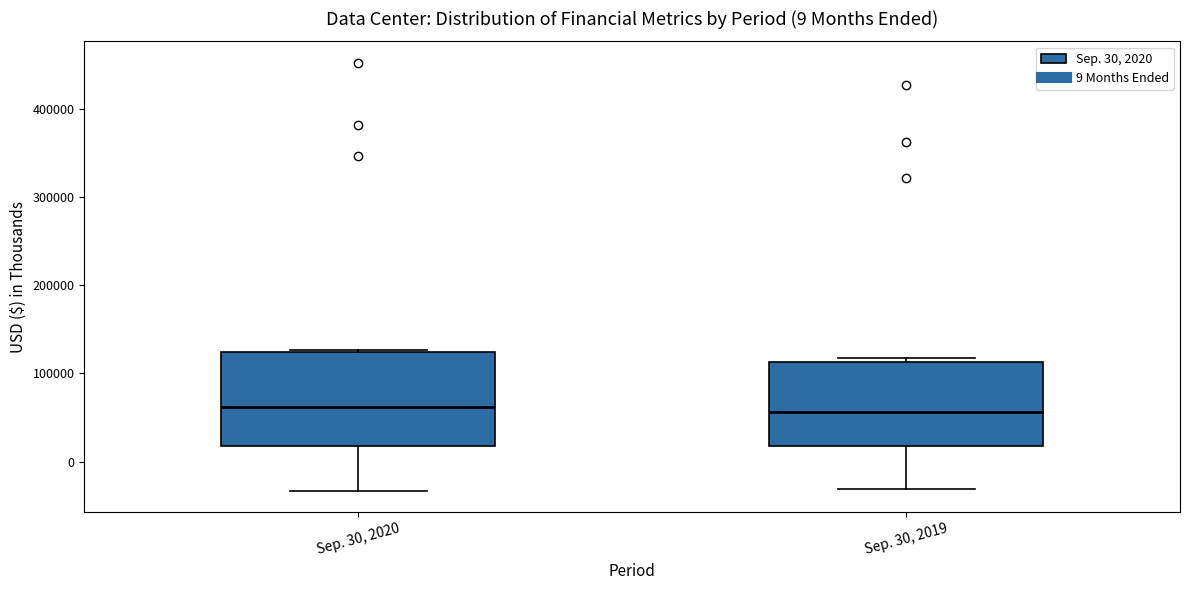

Which box is the tallest, from its lower edge to its upper edge?

Sep. 30, 2020